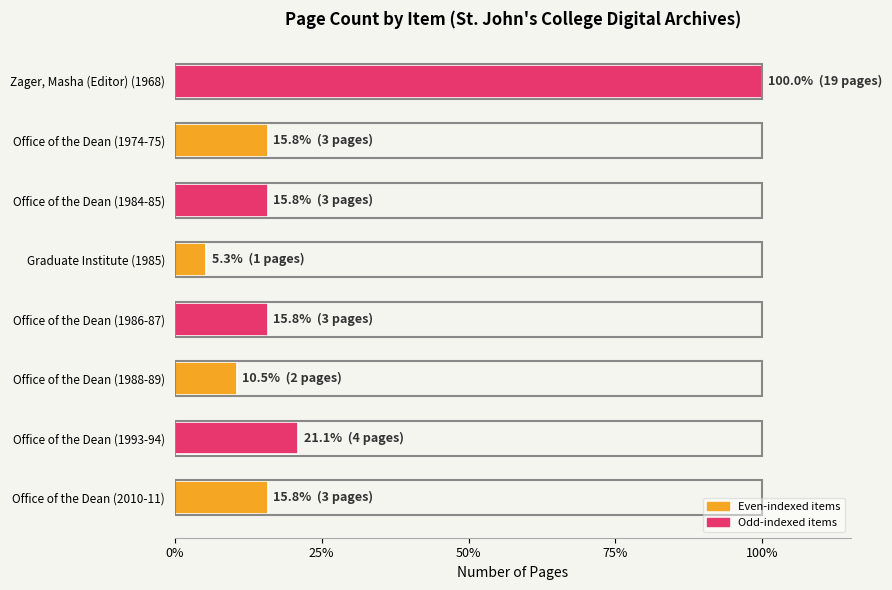

Approximately how many times larger is the value at Office of the Dean (1974-75) compared to Graduate Institute (1985)?

3.0